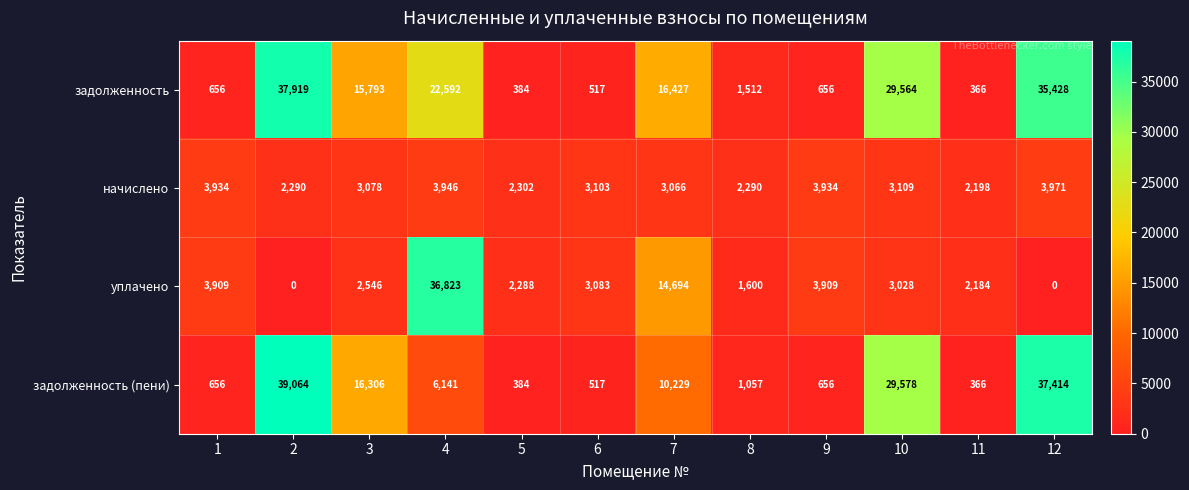

What is the difference between the maximum and minimum values in the задолженность series?

37553